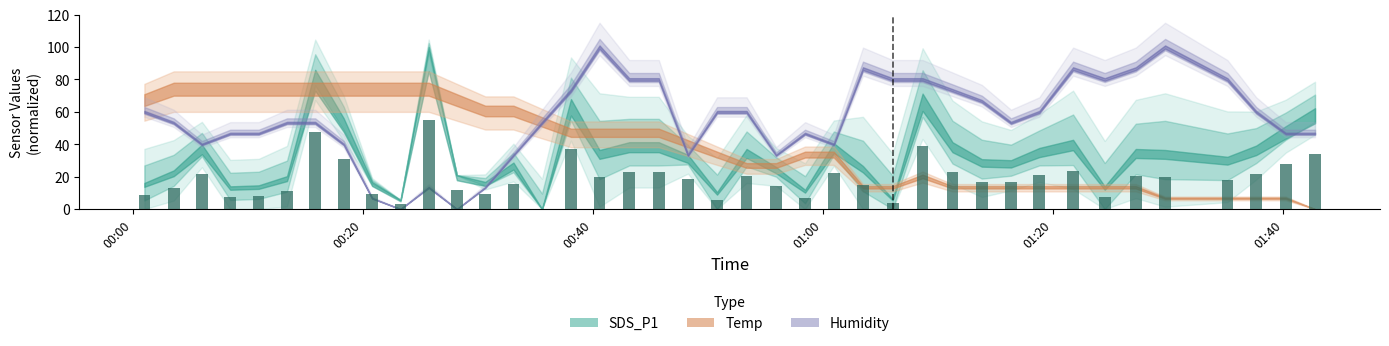

How many categories are shown in the chart?

40